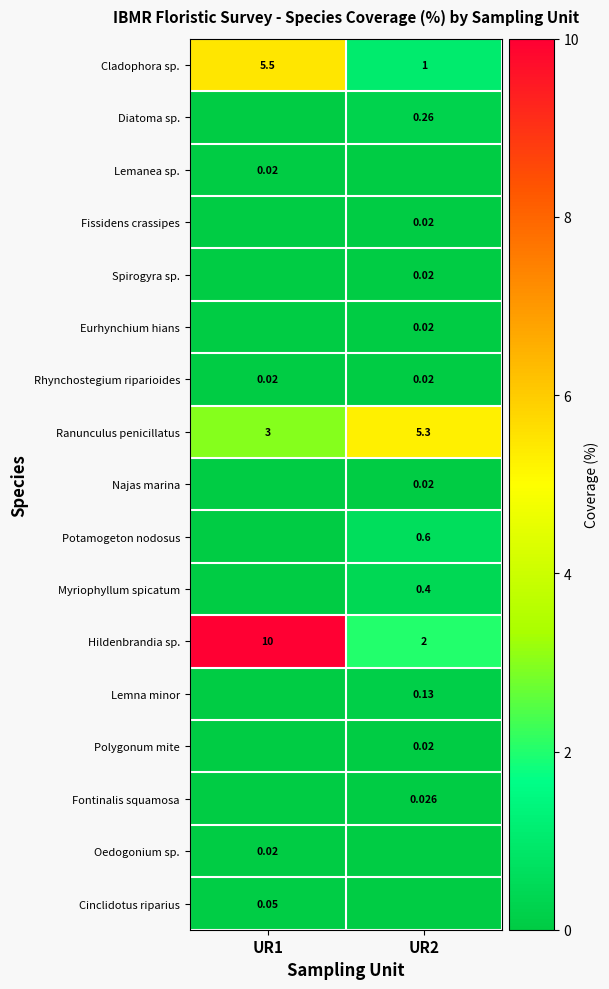

What is the highest value of the Potamogeton nodosus series?

0.6